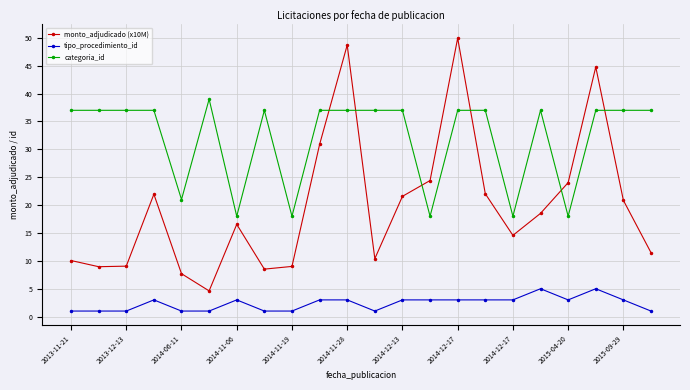

How many distinct data groups are displayed?

3